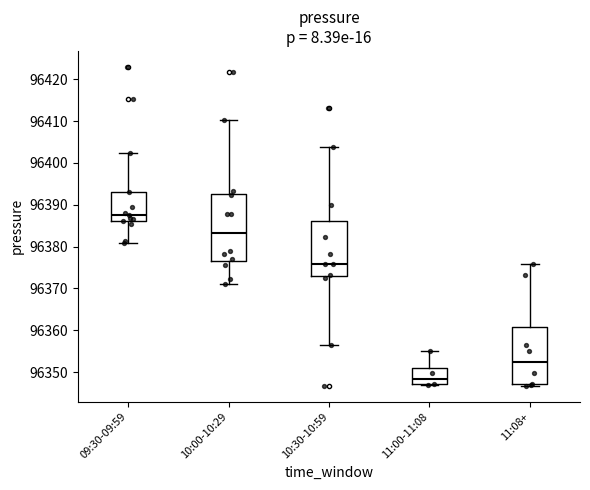

Reading left to right, read every box against the y-axis: the position of its median line, the range the box covers, and the ends of its whiskers. The values are not printed on the chart, so give them approximately, as read against the axis.

09:30-09:59: median 96387, box 96386 to 96393, whiskers 96381 to 96402
10:00-10:29: median 96383, box 96377 to 96393, whiskers 96371 to 96410
10:30-10:59: median 96376, box 96373 to 96386, whiskers 96357 to 96404
11:00-11:08: median 96348, box 96347 to 96351, whiskers 96347 to 96355
11:08+: median 96352, box 96347 to 96361, whiskers 96347 (just below the box's lower edge) to 96376